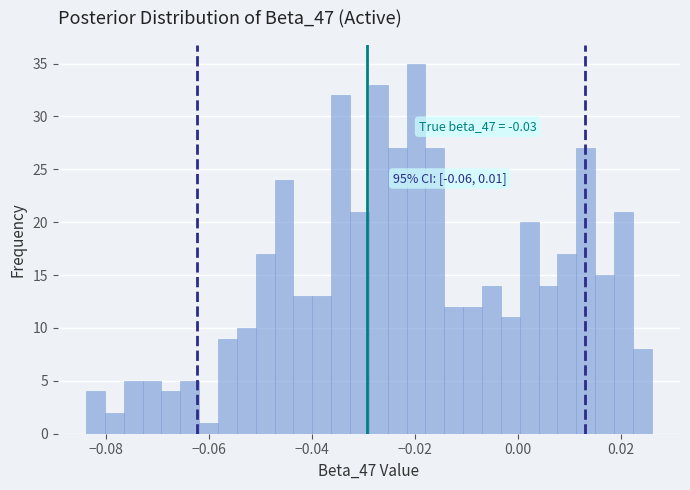

Read against the x-axis, roughly where is the centre of the tallest bar?

-0.020